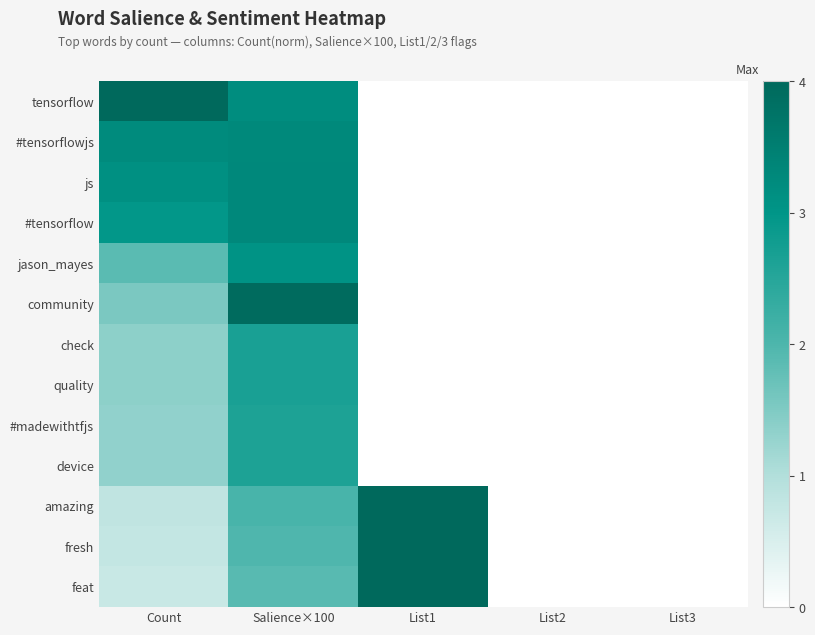

Reading left to right, extract all data points from this chart.

tensorflow: Count=4.0	Salience×100=3.2	List1=0.0	List2=0.0	List3=0.0
#tensorflowjs: Count=3.2	Salience×100=3.3	List1=0.0	List2=0.0	List3=0.0
js: Count=3.1	Salience×100=3.3	List1=0.0	List2=0.0	List3=0.0
#tensorflow: Count=3.0	Salience×100=3.3	List1=0.0	List2=0.0	List3=0.0
jason_mayes: Count=1.9	Salience×100=3.1	List1=0.0	List2=0.0	List3=0.0
community: Count=1.5	Salience×100=3.9	List1=0.0	List2=0.0	List3=0.0
check: Count=1.4	Salience×100=2.7	List1=0.0	List2=0.0	List3=0.0
quality: Count=1.4	Salience×100=2.7	List1=0.0	List2=0.0	List3=0.0
#madewithtfjs: Count=1.3	Salience×100=2.6	List1=0.0	List2=0.0	List3=0.0
device: Count=1.3	Salience×100=2.6	List1=0.0	List2=0.0	List3=0.0
amazing: Count=0.8	Salience×100=2.0	List1=4.0	List2=0.0	List3=0.0
fresh: Count=0.8	Salience×100=2.0	List1=4.0	List2=0.0	List3=0.0
feat: Count=0.7	Salience×100=1.9	List1=4.0	List2=0.0	List3=0.0